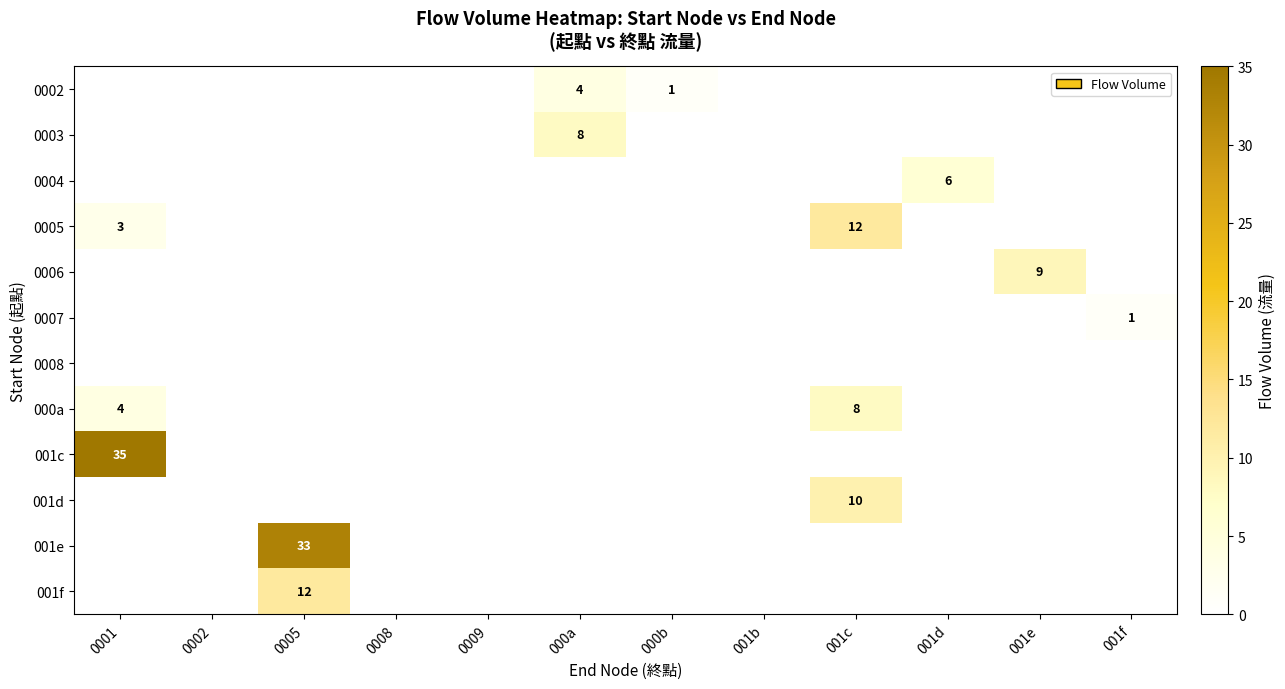

The row_3 series shows -5 at 0002. True or false?

False